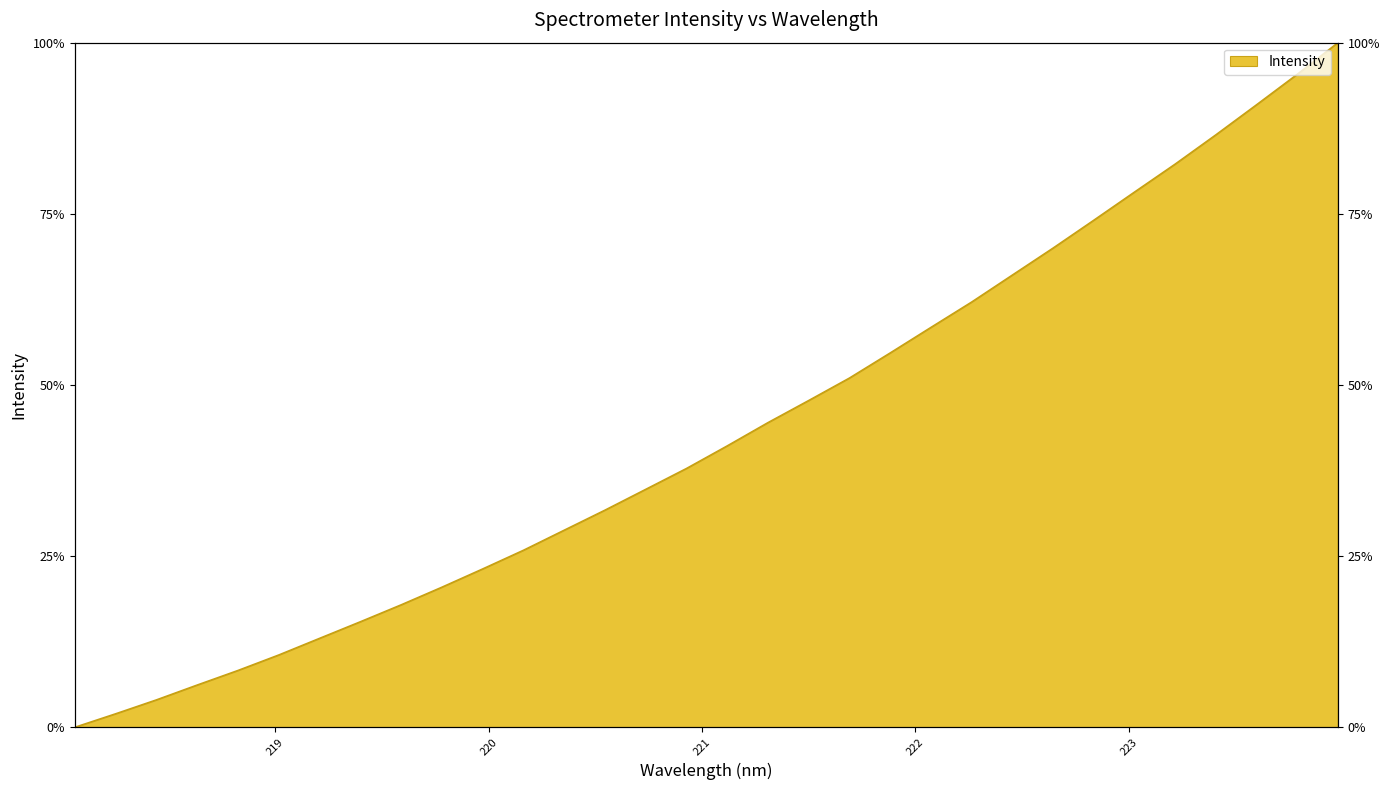

Rank the categories by value from highest to lowest.

223.9802, 223.7895, 223.5987, 223.408, 223.2172, 223.0264, 222.8355, 222.6447, 222.4538, 222.263, 222.0721, 221.8812, 221.6902, 221.4993, 221.3083, 221.1174, 220.9264, 220.7354, 220.5444, 220.3533, 220.1623, 219.9712, 219.7801, 219.589, 219.3979, 219.2067, 219.0156, 218.8244, 218.6332, 218.442, 218.2508, 218.0596